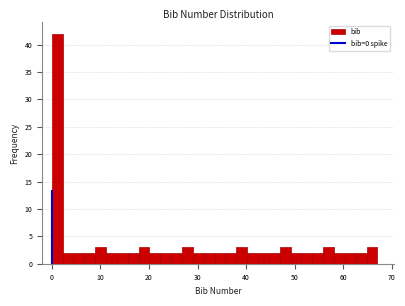

Around what value on the x-axis is the tallest bar? Give the approximate position of its centre, as read against the axis.

1